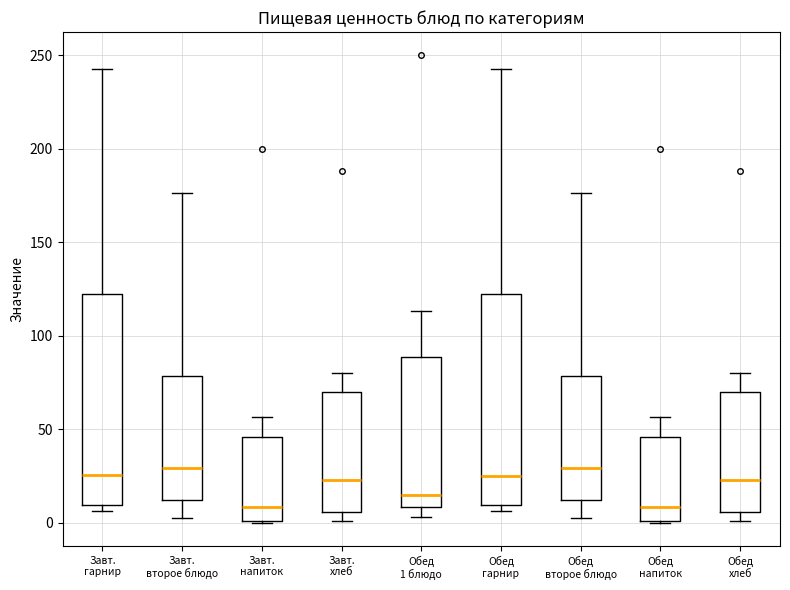

Reading left to right, read every box against the y-axis: the position of its median line, the range the box covers, and the ends of its whiskers. The values are not printed on the chart, so give them approximately, as read against the axis.

Завт. гарнир: median 25, box 10 to 120, whiskers 5 to 245
Завт. второе блюдо: median 30, box 10 to 80, whiskers 0 to 175
Завт. напиток: median 10, box 0 to 45, whiskers 0 to 55
Завт. хлеб: median 25, box 5 to 70, whiskers 0 to 80
Обед 1 блюдо: median 15, box 10 to 90, whiskers 5 to 115
Обед гарнир: median 25, box 10 to 120, whiskers 5 to 245
Обед второе блюдо: median 30, box 10 to 80, whiskers 0 to 175
Обед напиток: median 10, box 0 to 45, whiskers 0 to 55
Обед хлеб: median 25, box 5 to 70, whiskers 0 to 80